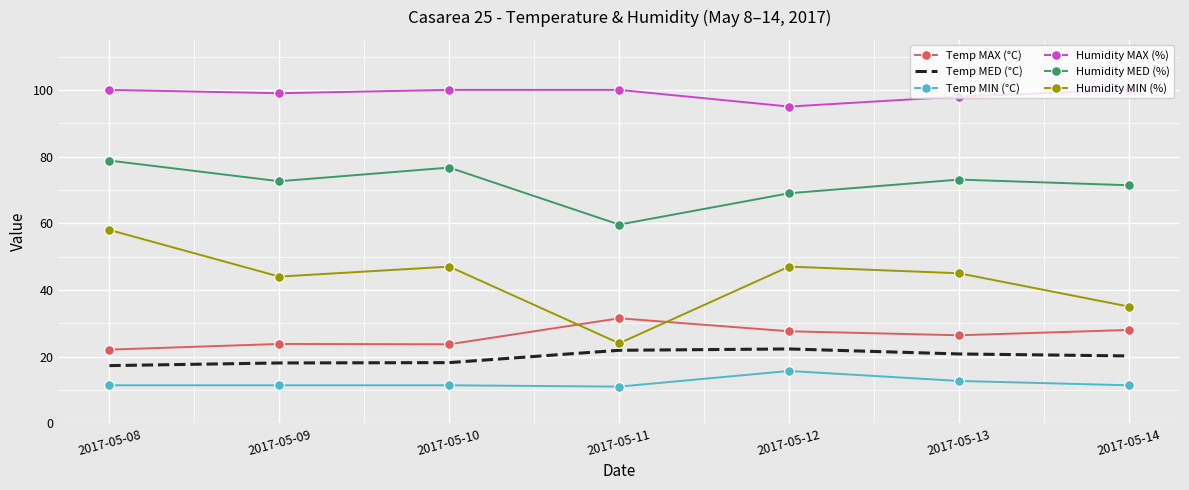

After their last crossing, which series has the higher values: Humidity MIN (%) or Temp MAX (°C)?

Humidity MIN (%)